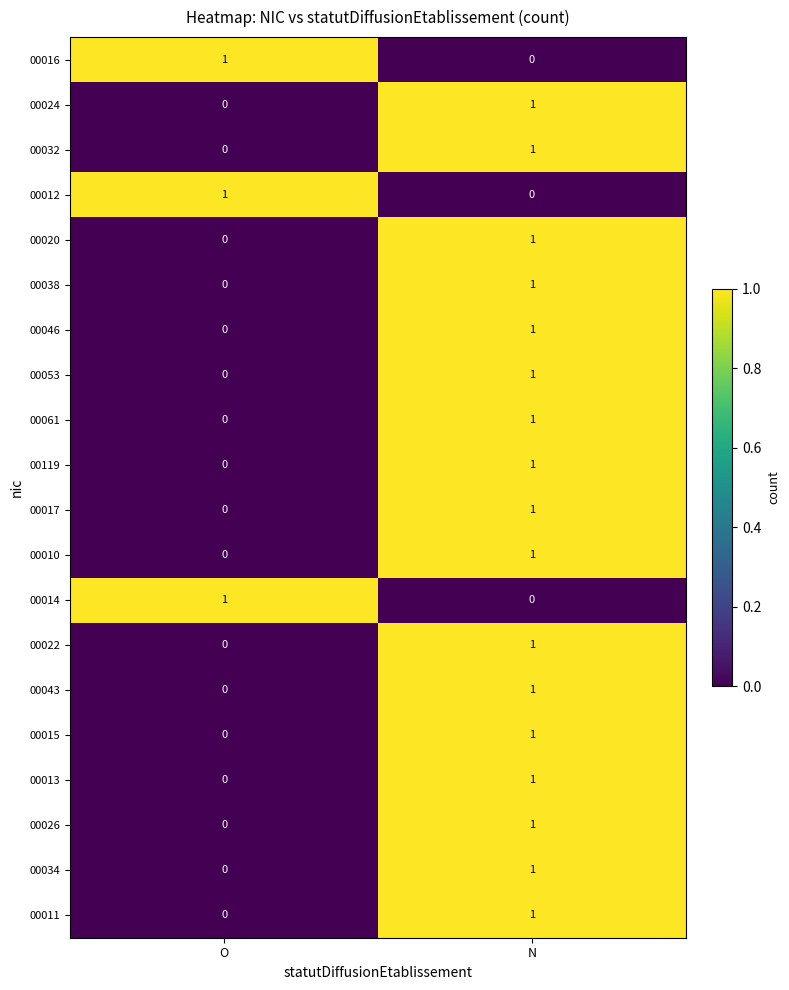

At which label does 00119 reach its peak?

N